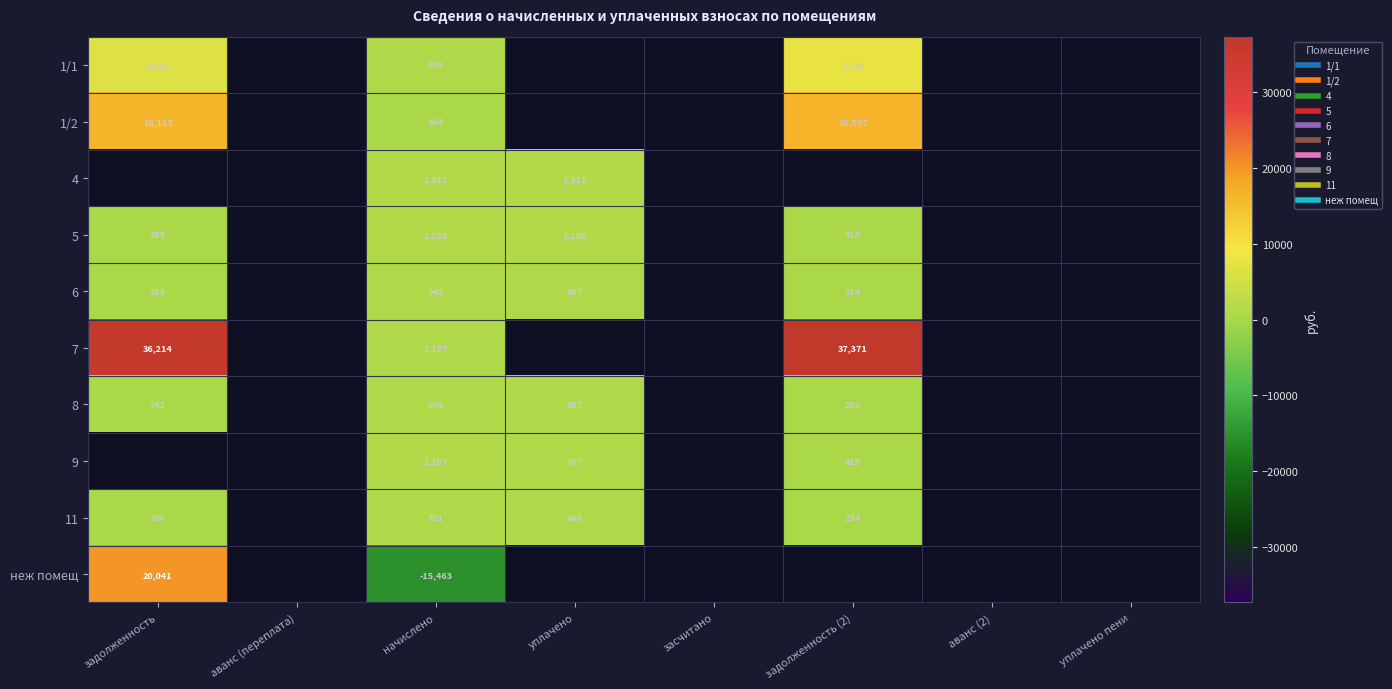

List the labels in order of 6 value, smallest first.

задолженность, аванс (переплата), задолженность (2), уплачено, начислено, засчитано, аванс (2), уплачено пени